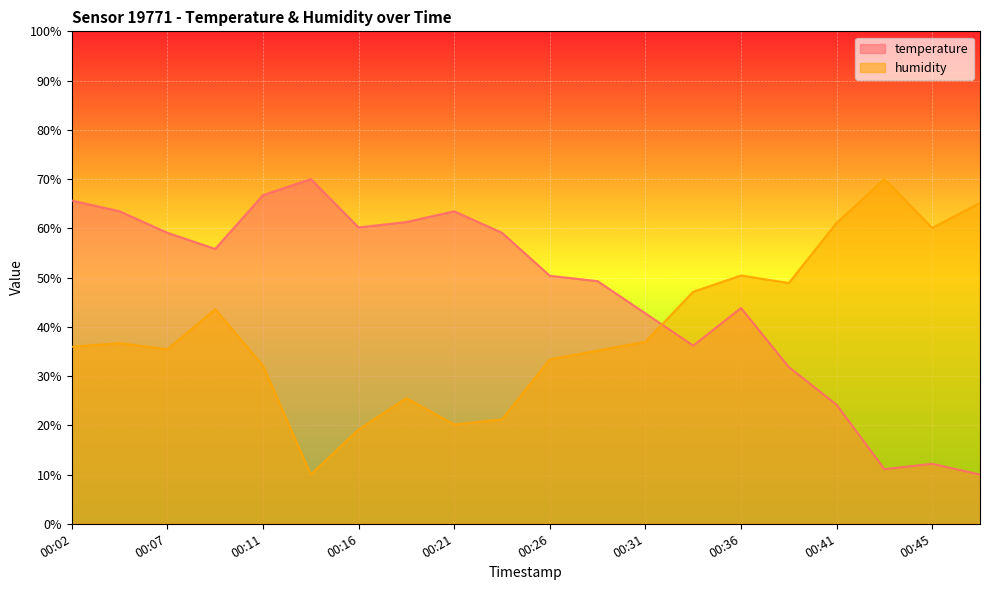

True or false: temperature has a value of 12.2 at 00:45.

True